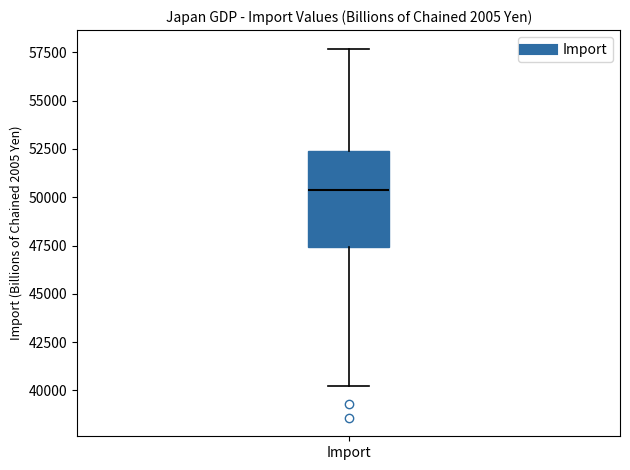

Read this box plot against the y-axis: the position of the median line, the range covered by the box, and the ends of both whiskers. The values are not printed on the chart, so give them approximately, as read against the axis.

median 50500, box 47500 to 52500, whiskers 40000 to 57500